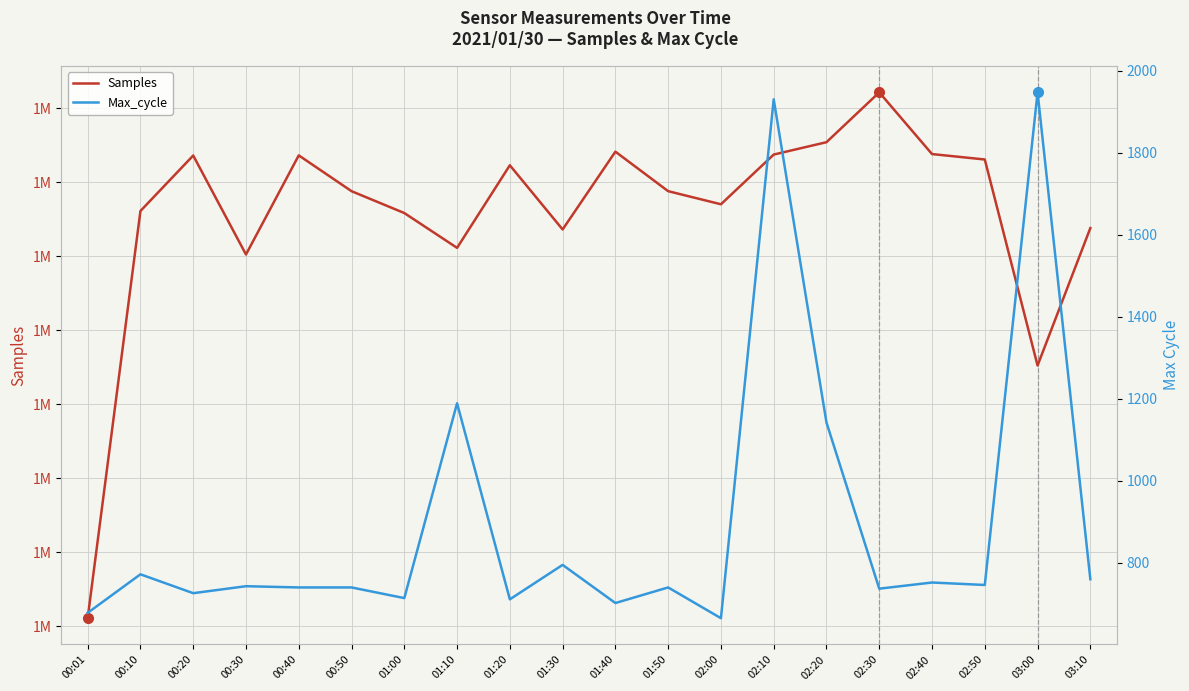

True or false: Samples and Max_cycle intersect in this chart.

False